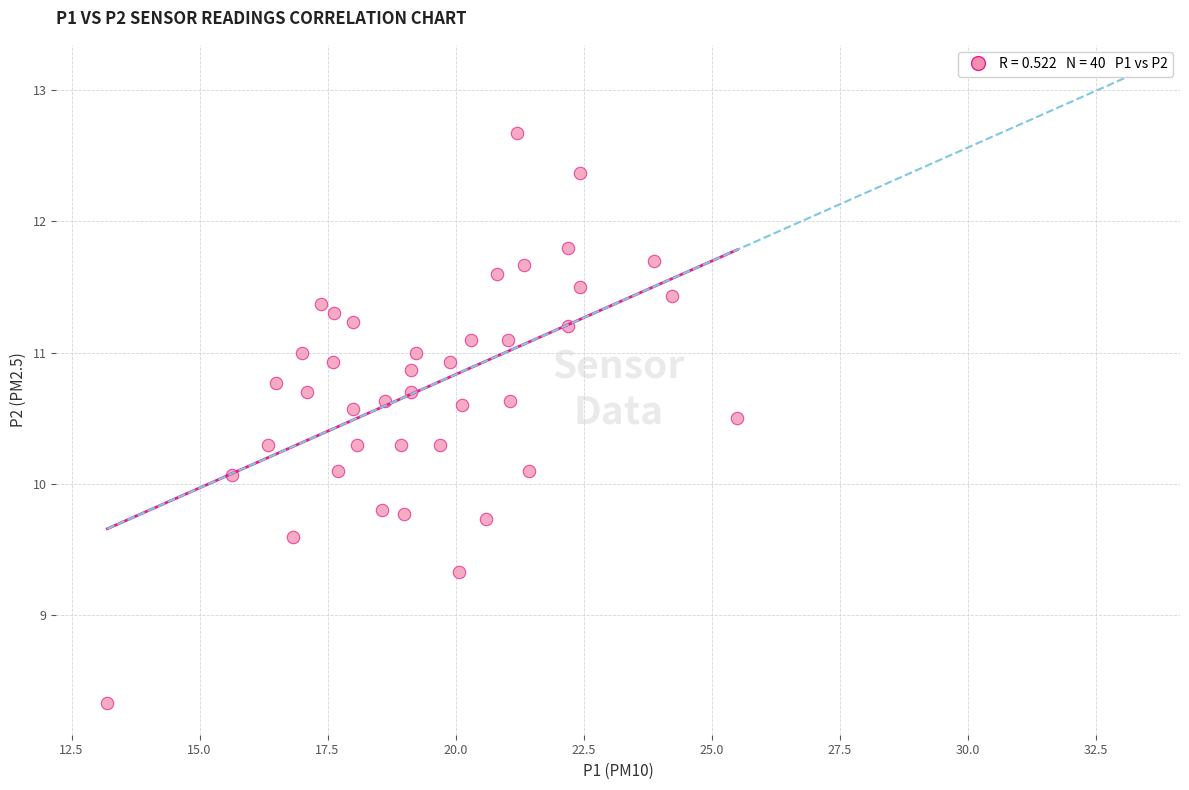

What is the range of Y values (max minus min)?

4.3